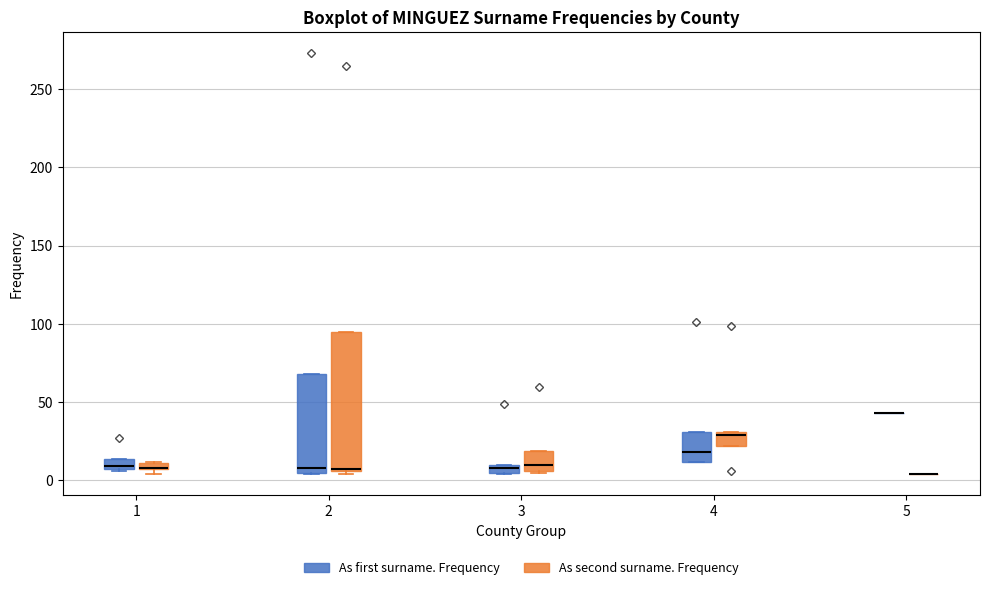

Where is the lower edge of the box for 3 (As second surname. Frequency) on the y-axis? The values are not printed on the chart, so give them approximately, as read against the axis.

5